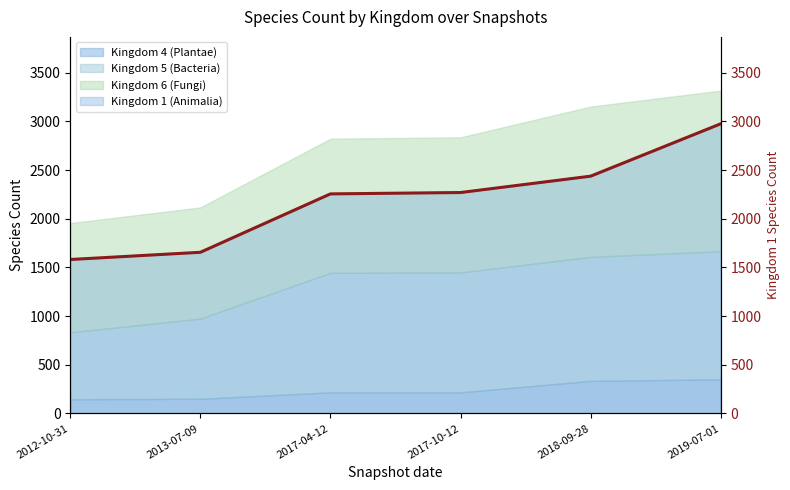

Rank the categories by value from lowest to highest.

2012-10-31, 2013-07-09, 2017-04-12, 2017-10-12, 2018-09-28, 2019-07-01